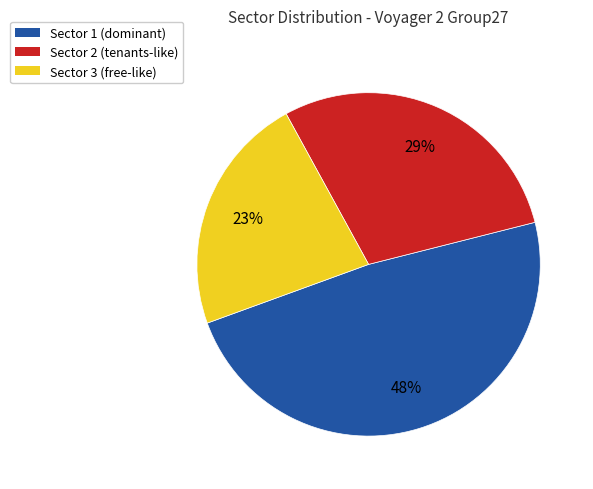

Is there a majority slice in this chart?

No